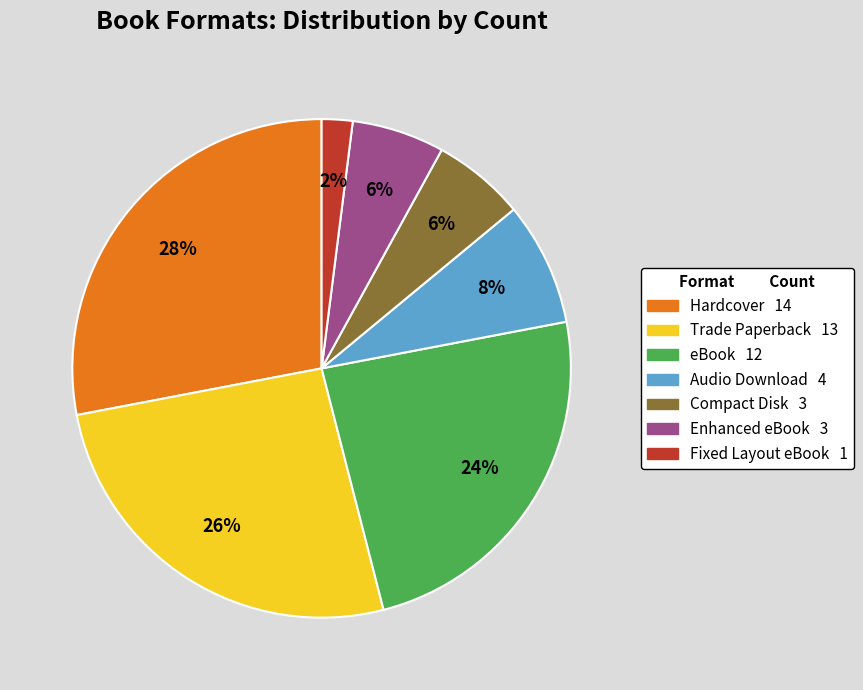

How many slices are in this pie chart?

7